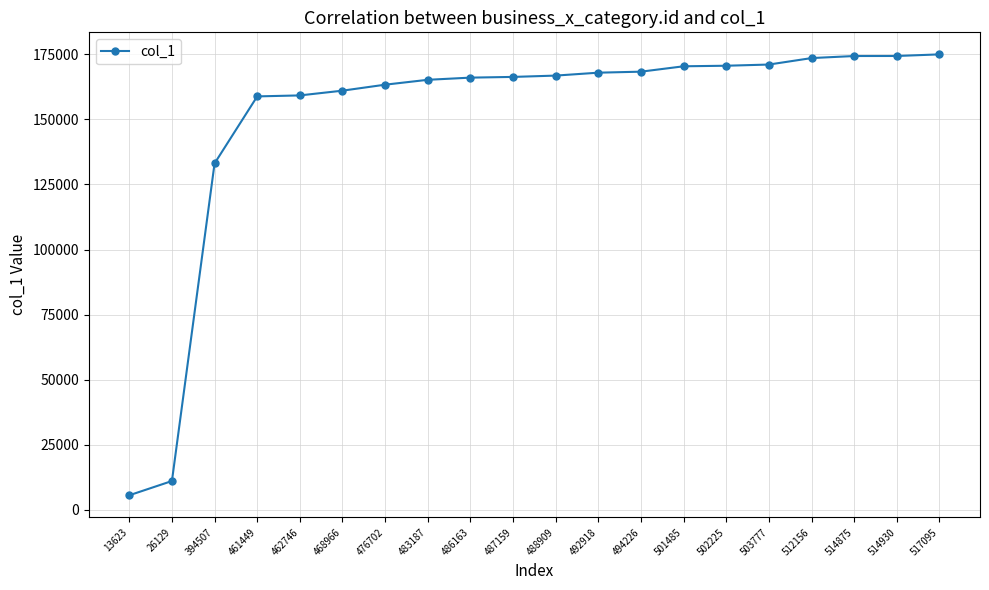

What is the ratio of the value at 488909 to the value at 461449?

1.1